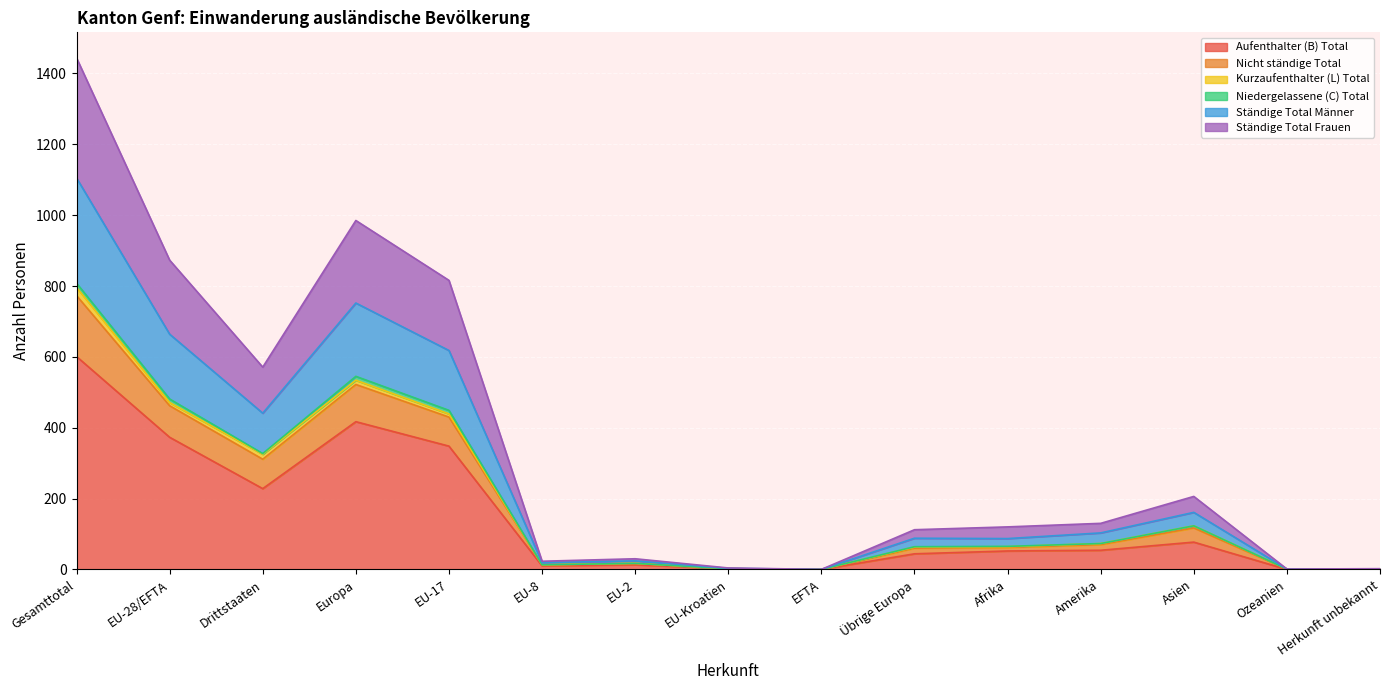

Where is the first local minimum for Ständige Total Frauen?

Drittstaaten